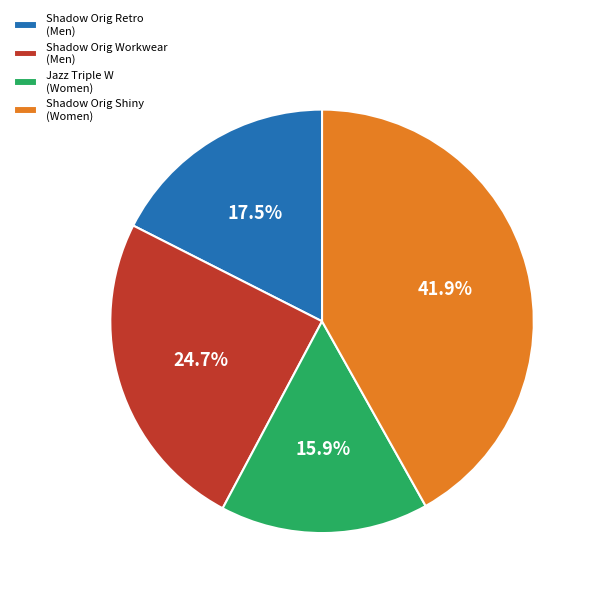

Which category has the biggest portion of the pie?

Shadow Orig Shiny (Women)